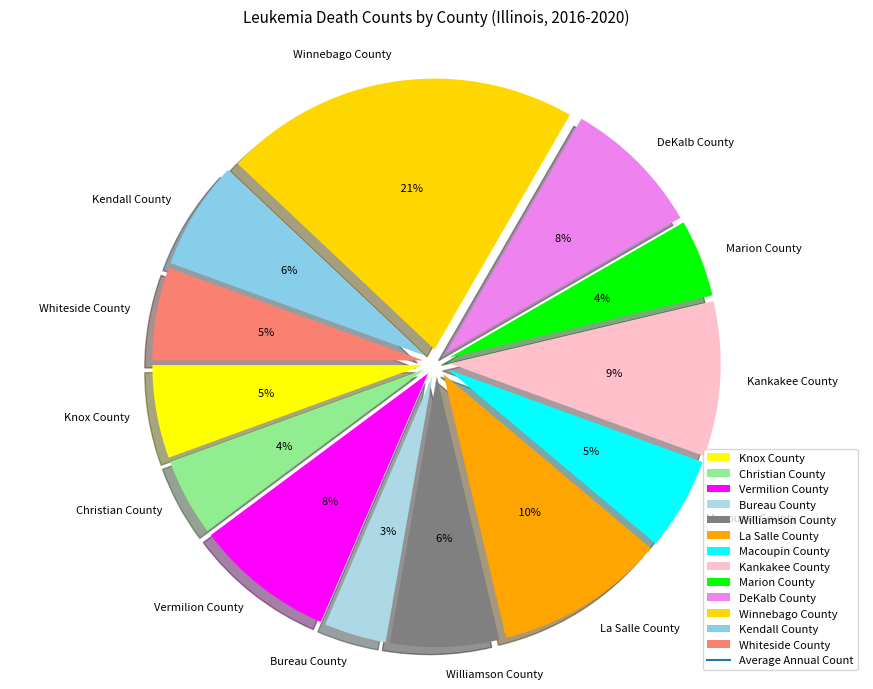

True or false: La Salle County accounts for 10% of the total.

True